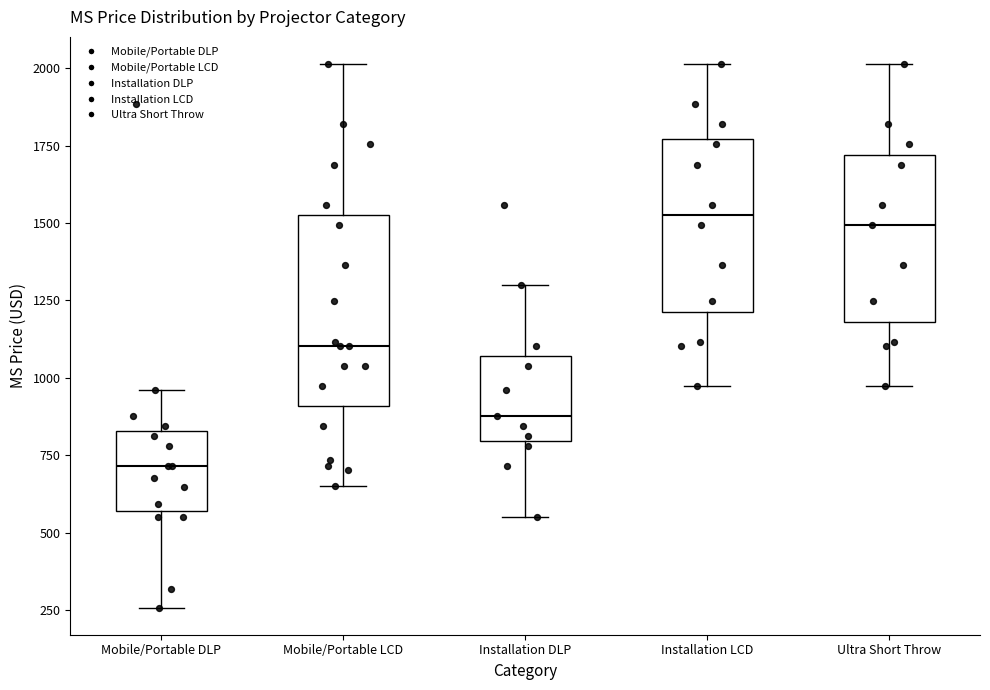

Reading left to right, read every box against the y-axis: the position of its median line, the range the box covers, and the ends of its whiskers. The values are not printed on the chart, so give them approximately, as read against the axis.

Mobile/Portable DLP: median 700, box 550 to 850, whiskers 250 to 950
Mobile/Portable LCD: median 1100, box 900 to 1550, whiskers 650 to 2000
Installation DLP: median 900, box 800 to 1050, whiskers 550 to 1300
Installation LCD: median 1550, box 1200 to 1750, whiskers 950 to 2000
Ultra Short Throw: median 1500, box 1200 to 1700, whiskers 950 to 2000